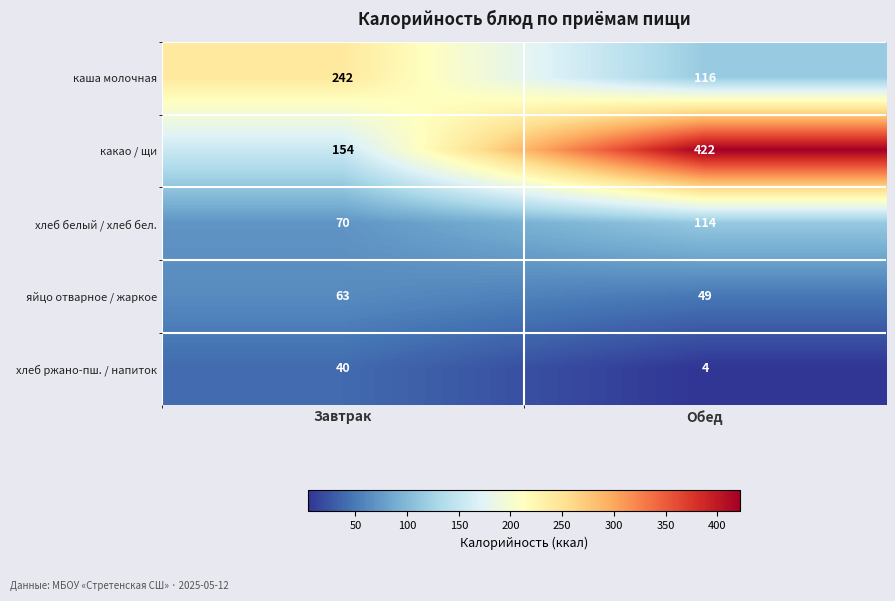

Rank the series at Обед from lowest to highest value.

хлеб ржано-пш. / напиток, яйцо отварное / жаркое, хлеб белый / хлеб бел., каша молочная, какао / щи